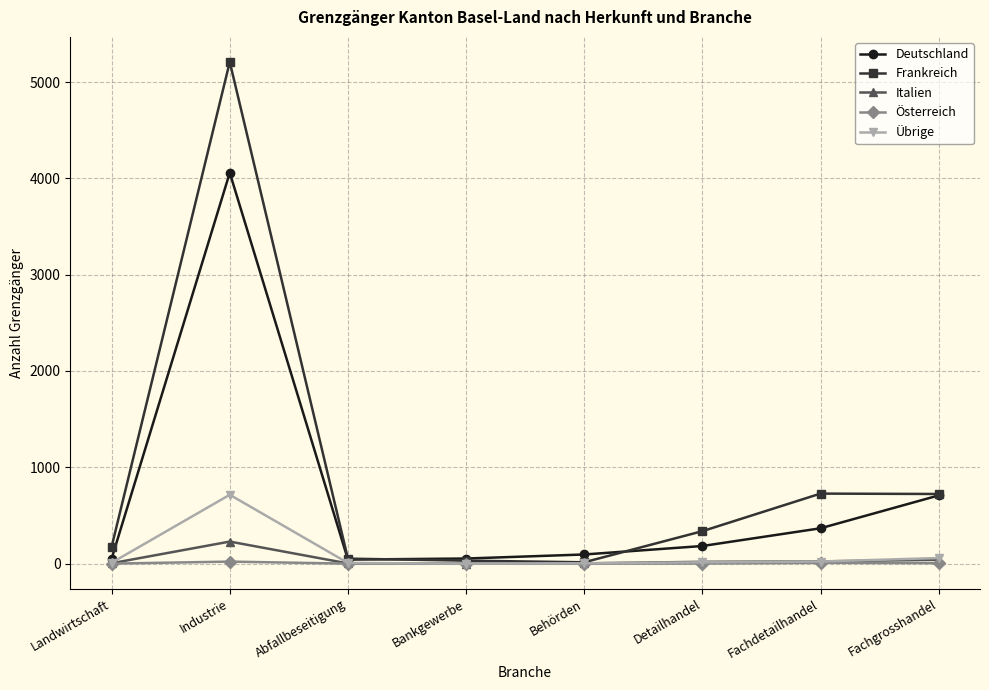

How many data points does each series have?

8